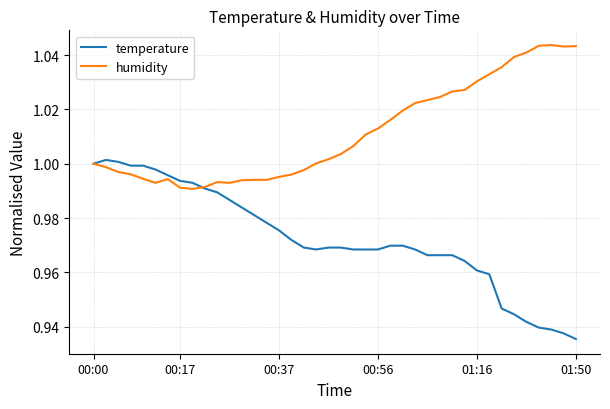

List the series in order of their overall mean, highest first.

humidity, temperature